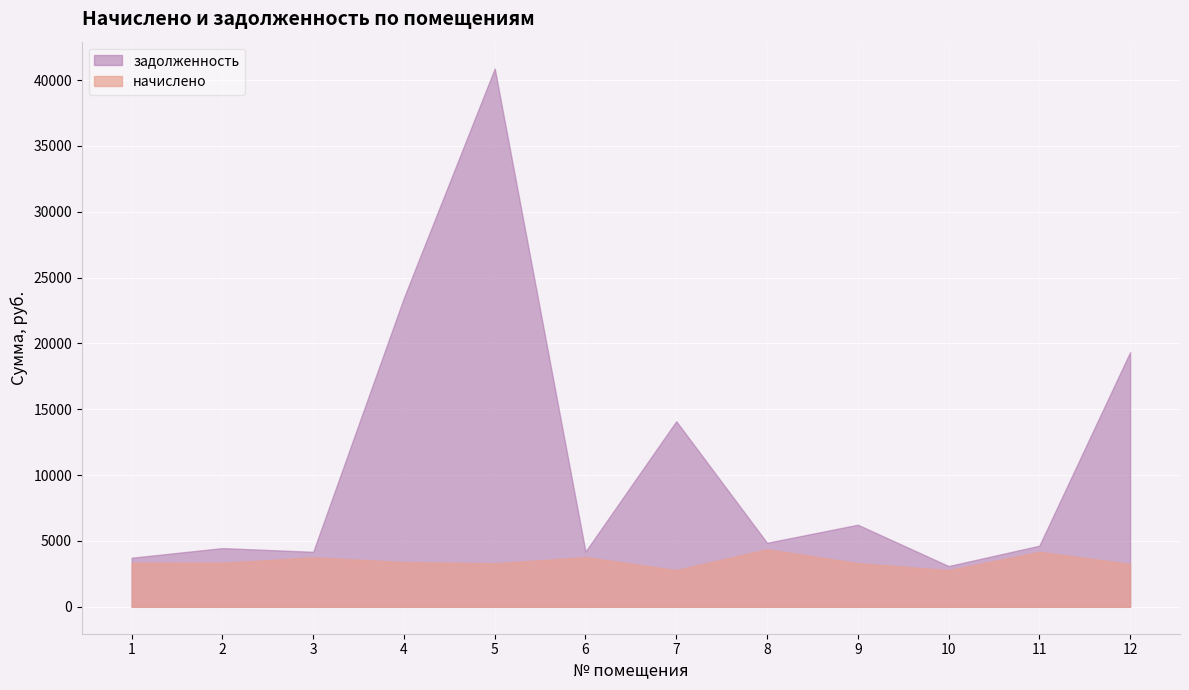

Which series has the widest spread of values?

задолженность